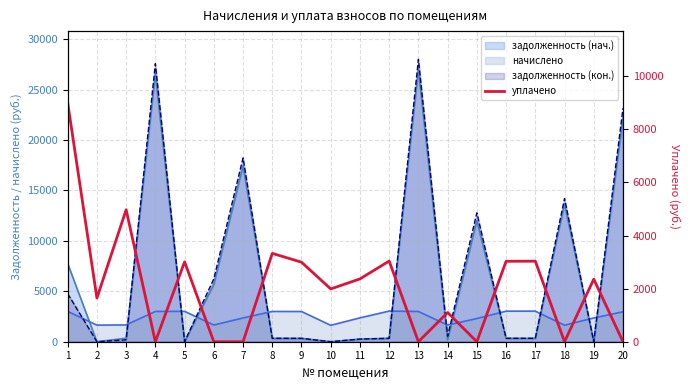

Reading left to right, transcribe all the data shown in this chart.

9000.0	1645.7	4971.6	0.0	3009.8	0.0	0.0	3328.0	2995.6	1988.0	2365.9	3038.5	0.0	1100.3	0.0	3028.9	3033.7	0.0	2356.4	0.0